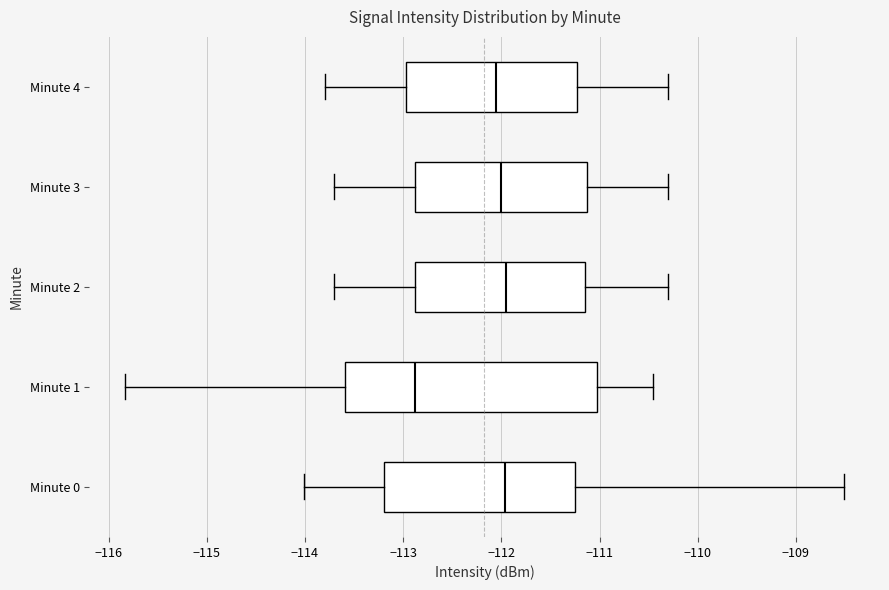

Reading bottom to top, read every box against the x-axis: the position of its median line, the range the box covers, and the ends of its whiskers. The values are not printed on the chart, so give them approximately, as read against the axis.

Minute 0: median -112.0, box -113.2 to -111.3, whiskers -114.0 to -108.5
Minute 1: median -112.9, box -113.6 to -111.0, whiskers -115.8 to -110.5
Minute 2: median -111.9, box -112.9 to -111.1, whiskers -113.7 to -110.3
Minute 3: median -112.0, box -112.9 to -111.1, whiskers -113.7 to -110.3
Minute 4: median -112.0, box -113.0 to -111.2, whiskers -113.8 to -110.3